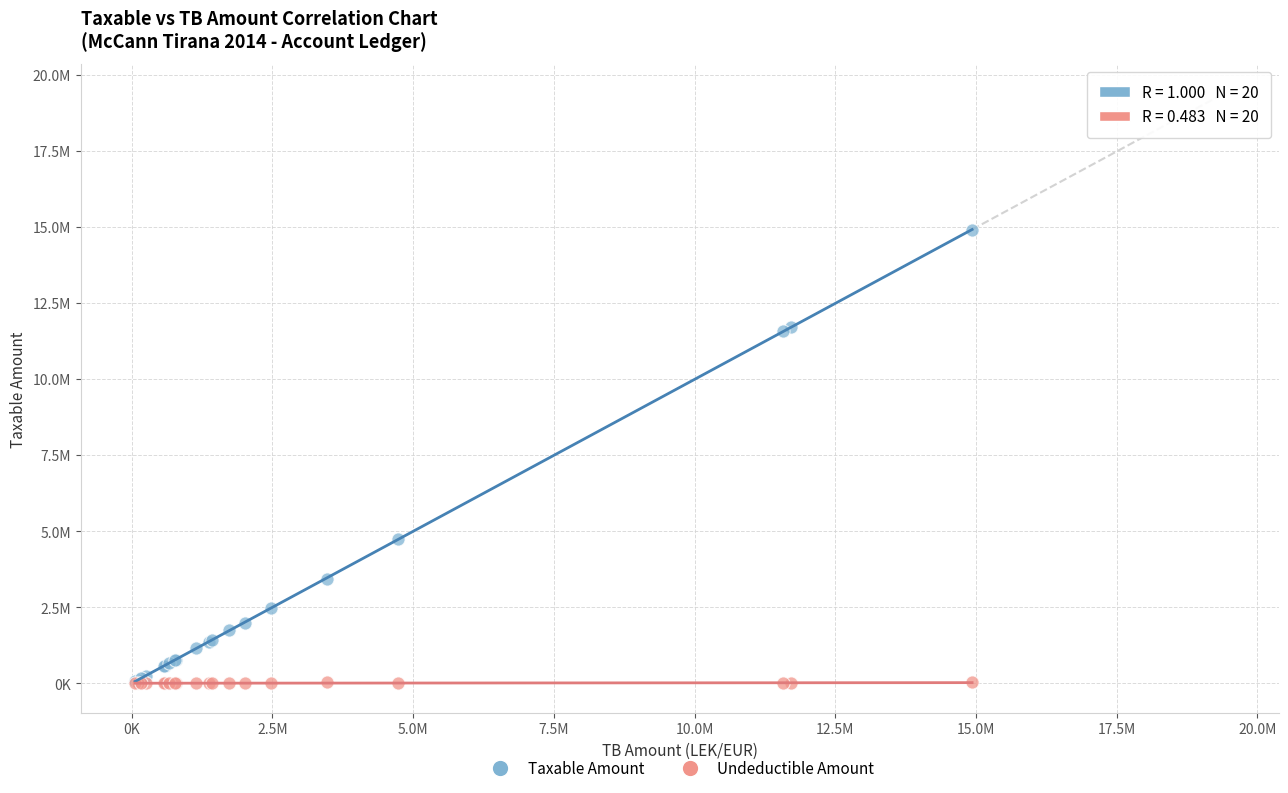

What are all the series names shown in the legend?

Taxable Amount, Undeductible Amount